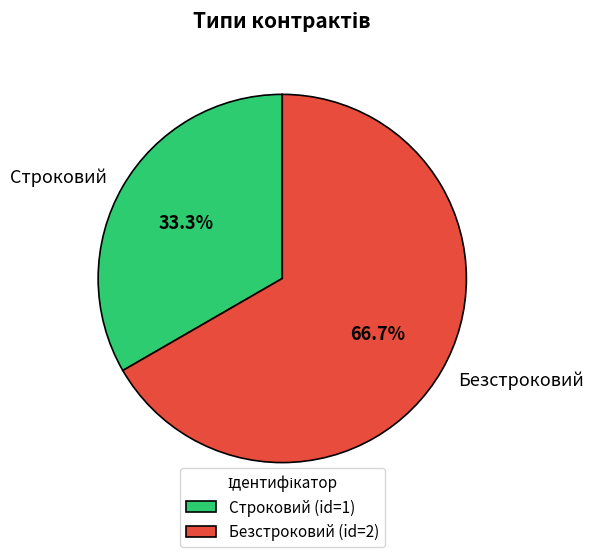

To the nearest percent, what is the difference between the largest and smallest slice percentages?

33%